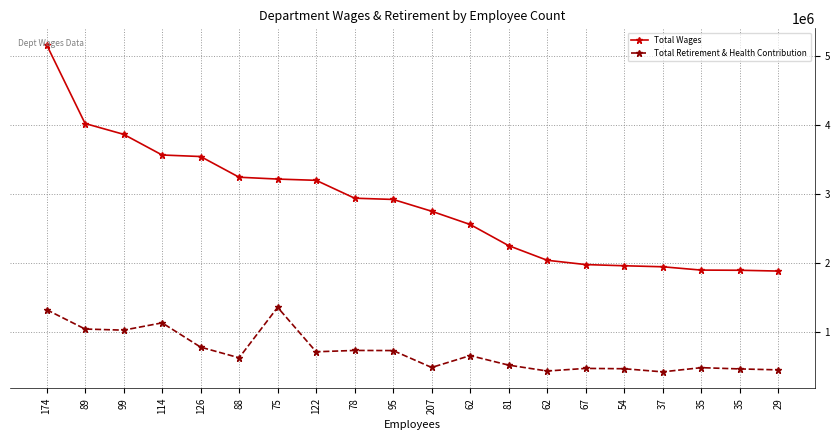

What is the smallest value displayed?

422190